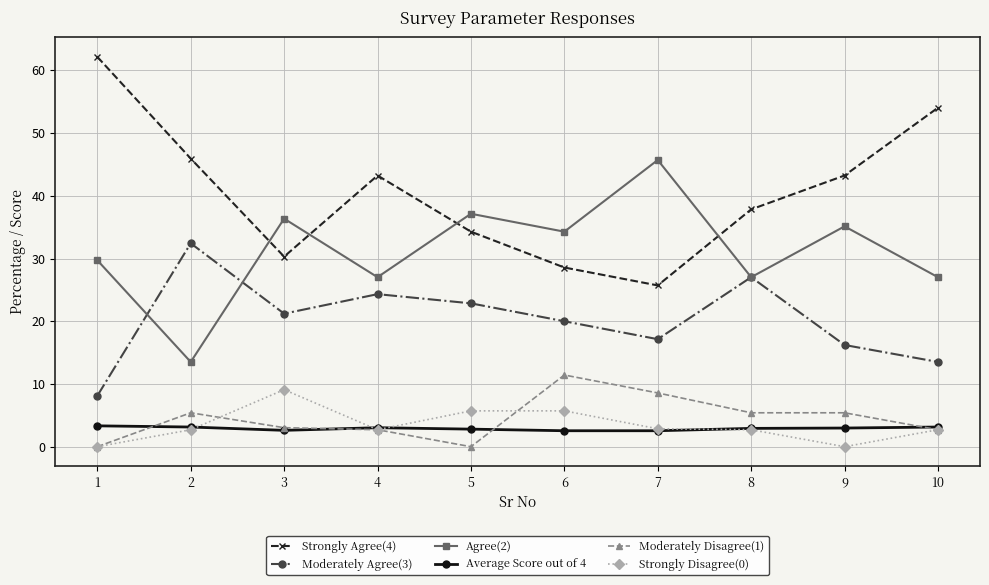

Is it true that Moderately Disagree(1) equals 8.2 at 2?

False